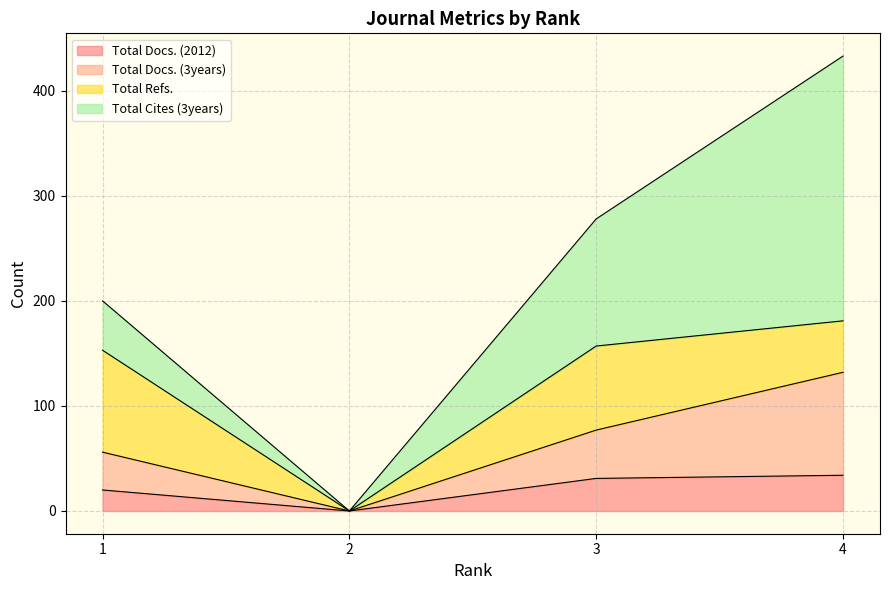

True or false: Total Docs. (2012) has more than 0 points higher than both neighbors.

False